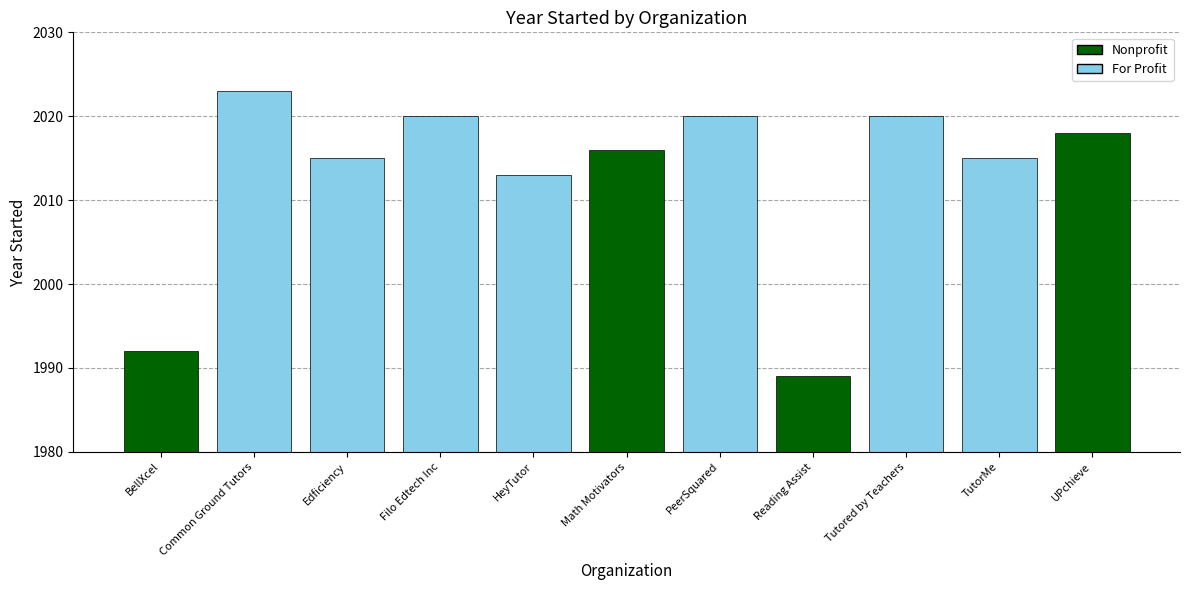

What is the approximate value at Edficiency, to the nearest 5?

2015